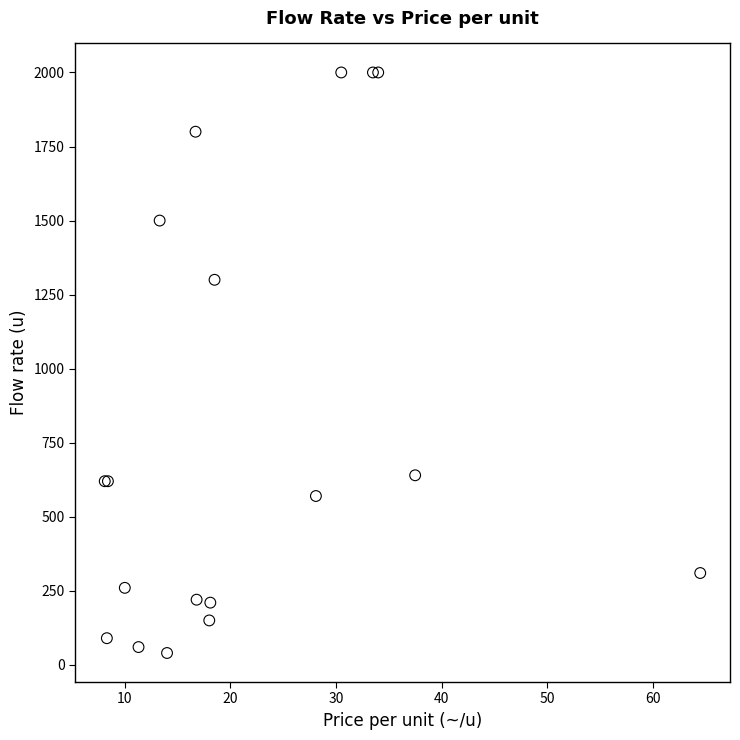

What Y value in the scatter plot is closest to 1020?

1300